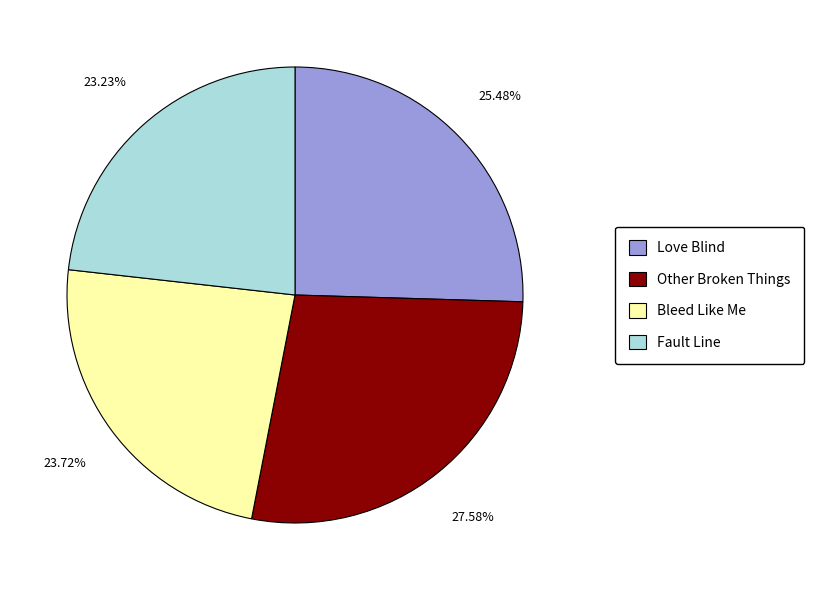

Is there any slice that represents more than half of the pie?

No